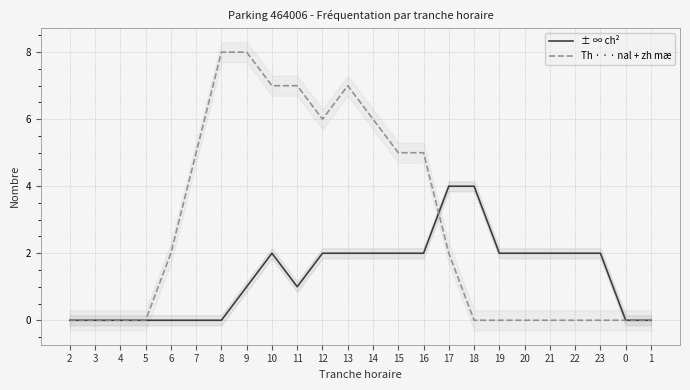

What is the average value of the ± ∞ ch² series?

1